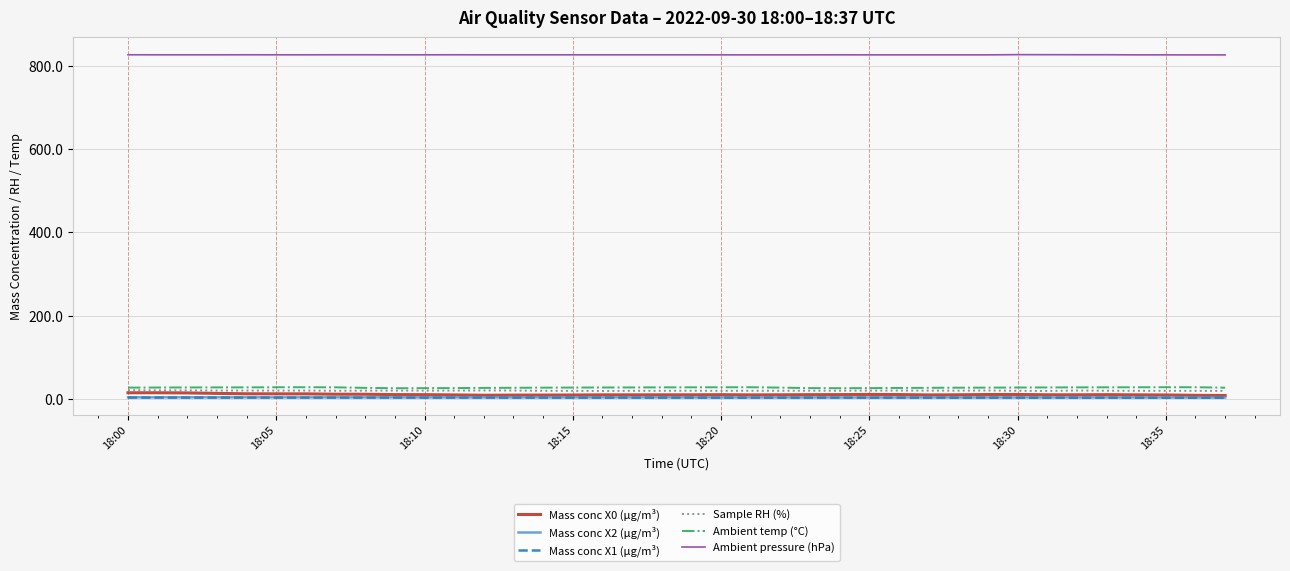

Which series has the largest total across all categories?

Ambient pressure (hPa)